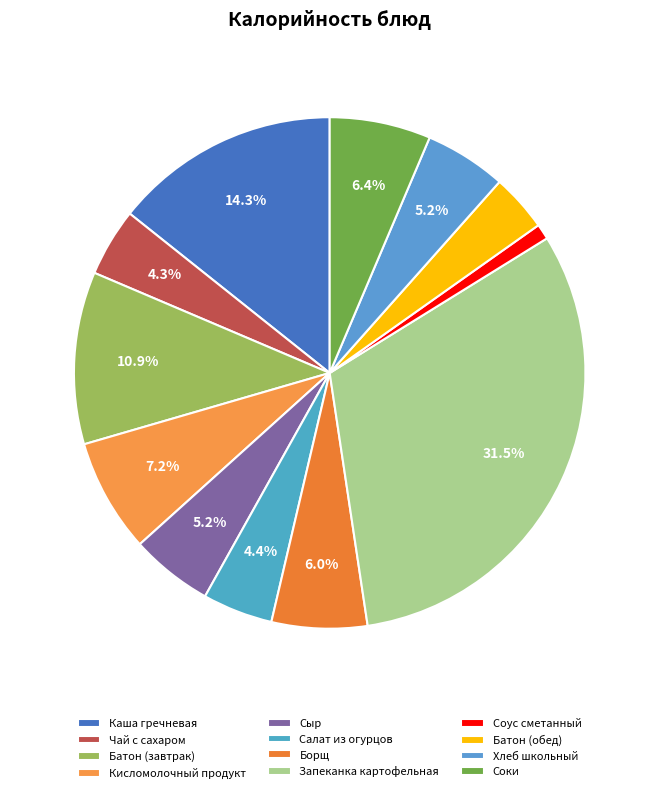

Which slice is the largest?

Запеканка картофельная